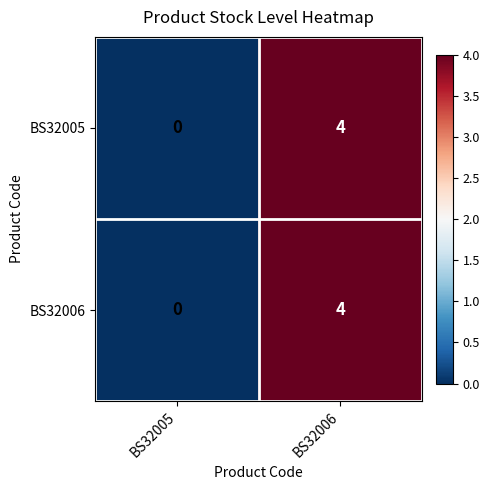

At which label is BS32006 closest to 2?

BS32005